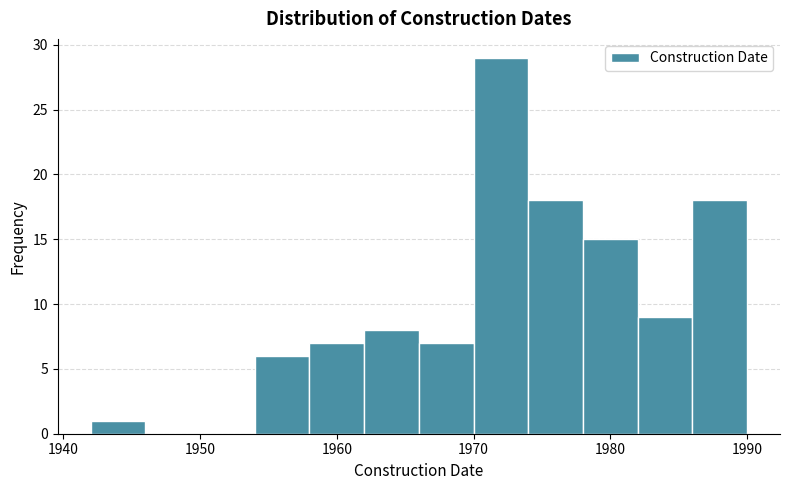

Reading left to right, transcribe this chart: for each bar, give the range it covers on the x-axis and its height. The values are not printed on the chart, so give them approximately, as read against the axis.

1942 to 1946: 1
1946 to 1950: 0
1950 to 1954: 0
1954 to 1958: 6
1958 to 1962: 7
1962 to 1966: 8
1966 to 1970: 7
1970 to 1974: 29
1974 to 1978: 18
1978 to 1982: 15
1982 to 1986: 9
1986 to 1990: 18